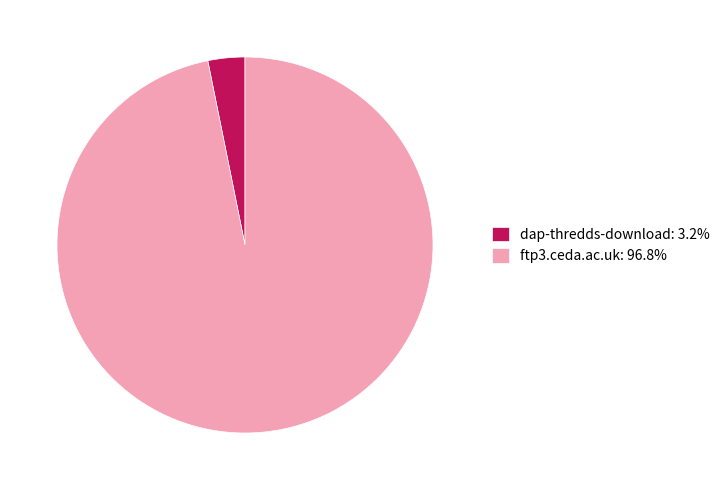

Do ftp3.ceda.ac.uk: 96.8% and dap-thredds-download: 3.2% together represent more than half of the pie?

Yes